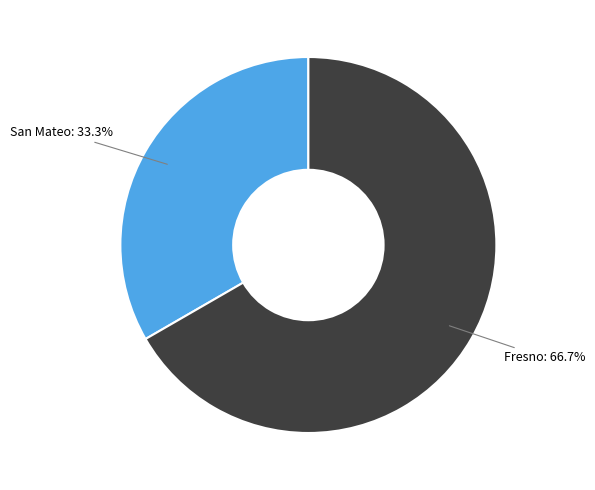

Approximately how many times larger is the value at Fresno compared to San Mateo?

2.0